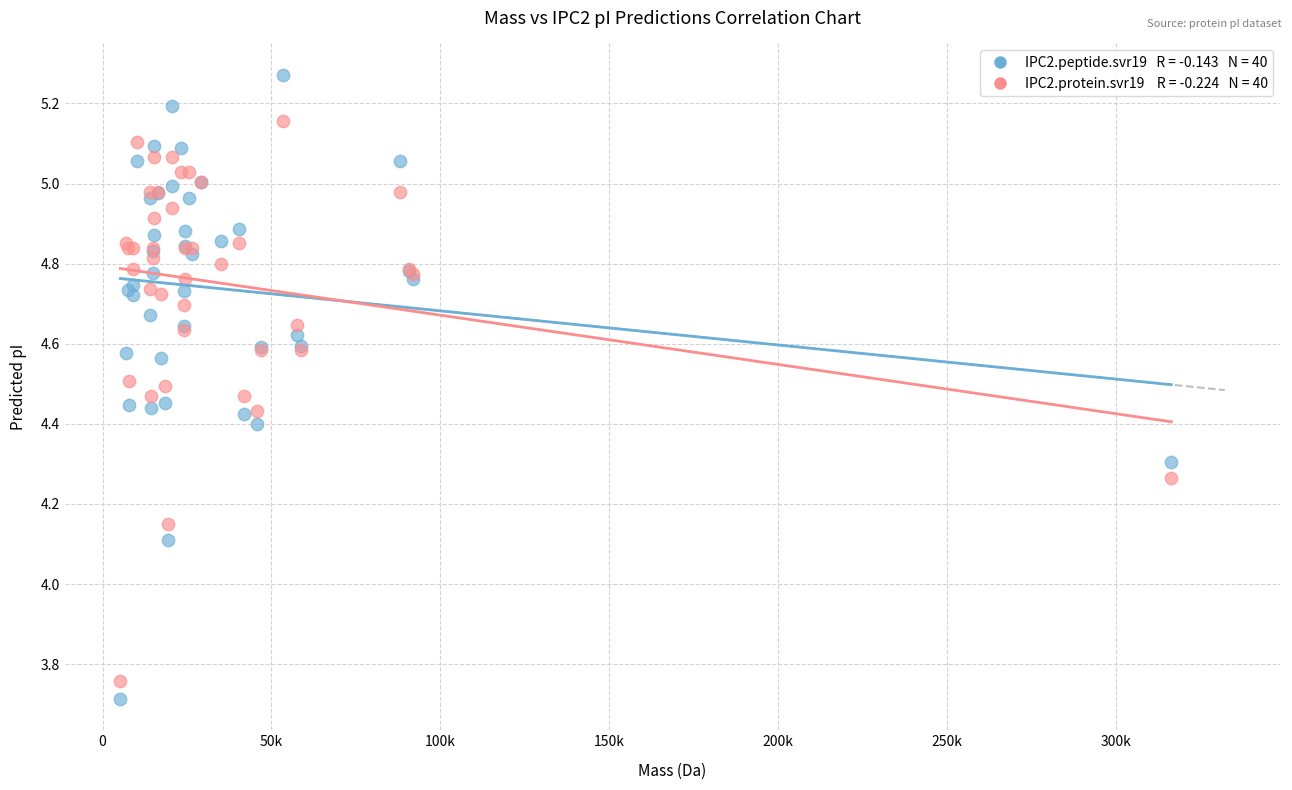

Across all series, what Y value is closest to 4?

4.1